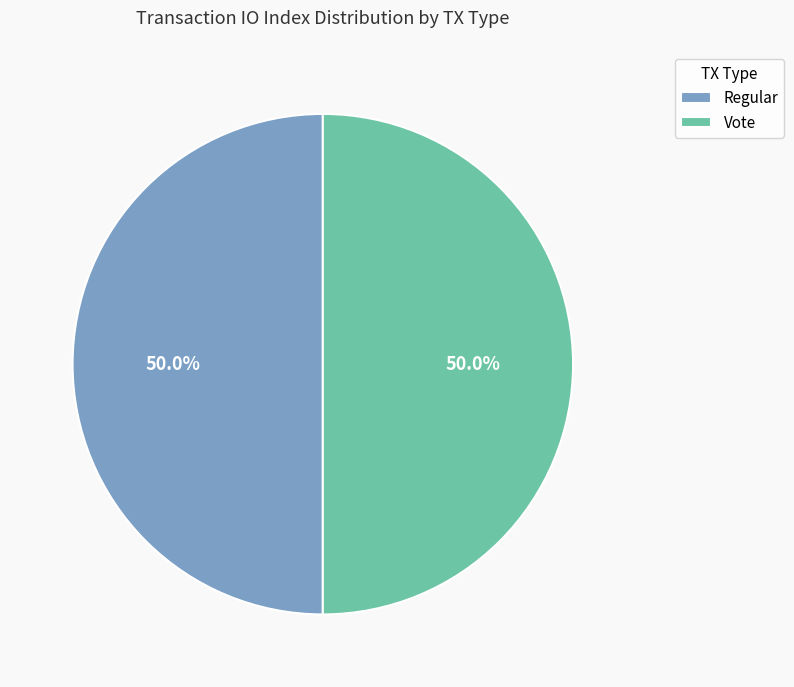

What is the ratio of the value at Regular to the value at Vote?

1.0